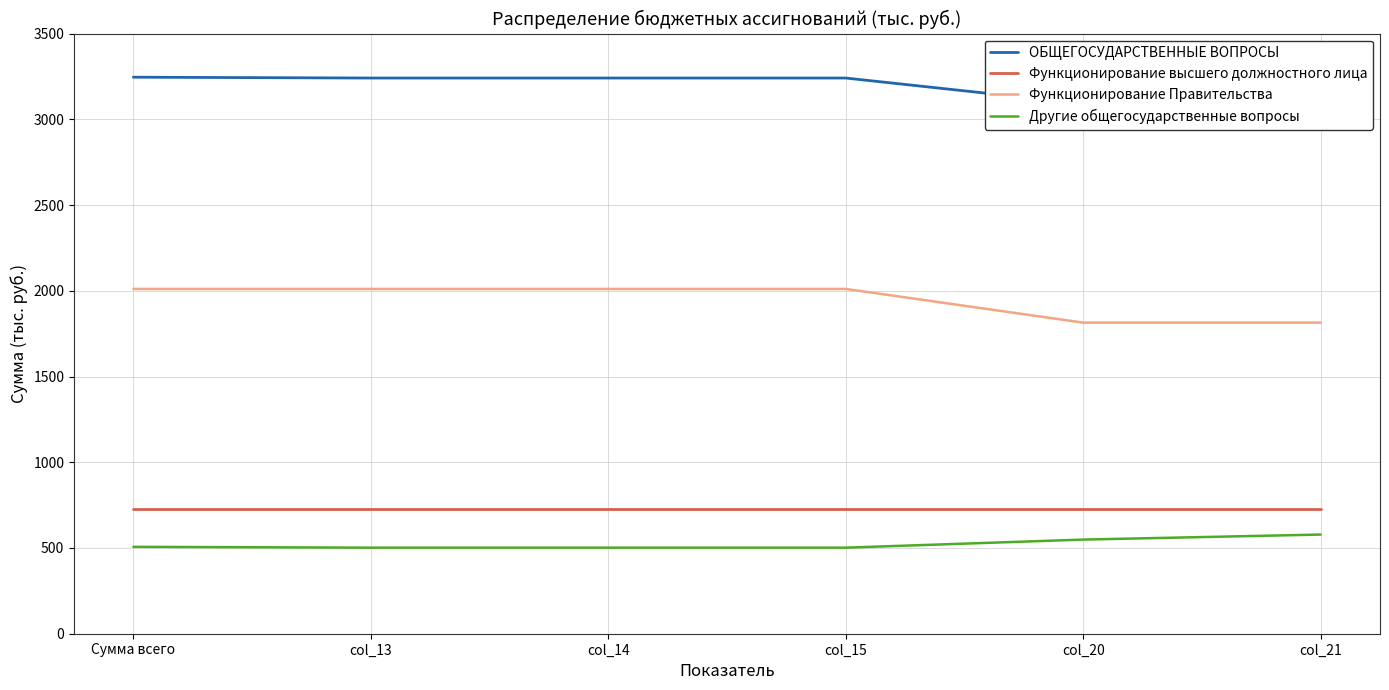

What is the sum of all Другие общегосударственные вопросы values?

3139.6